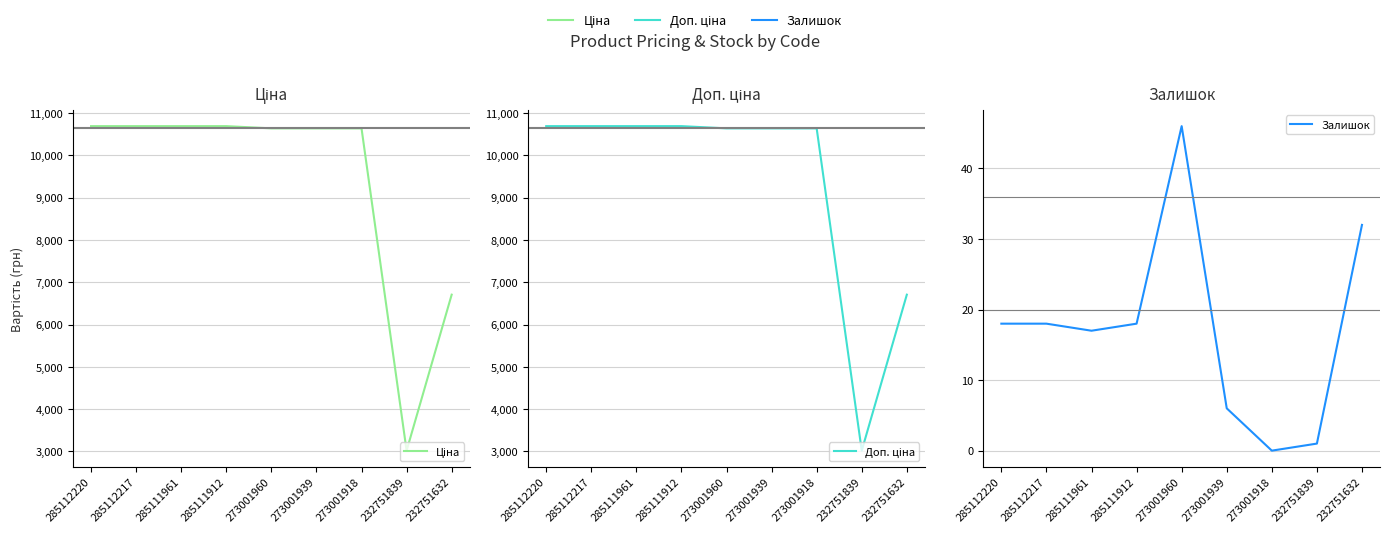

Count the number of data series in this chart.

3